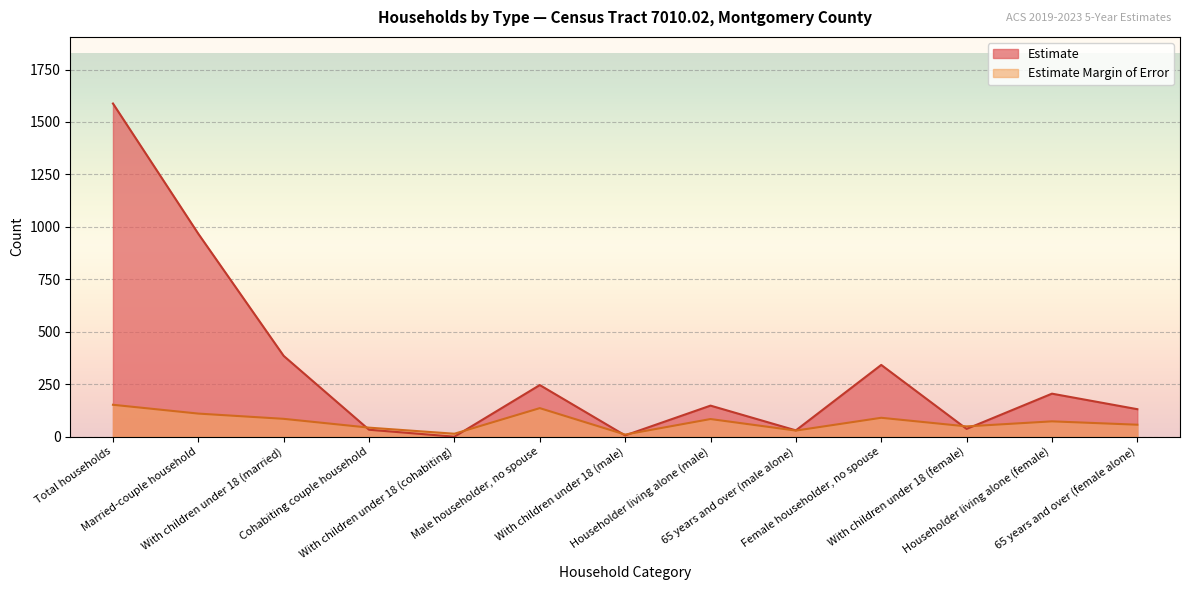

Reading left to right, transcribe all the data shown in this chart.

Estimate: 1588	967	385	33	0	246	6	148	30	342	37	205	131
Estimate Margin of Error: 152	110	85	43	14	136	10	84	29	90	49	73	57